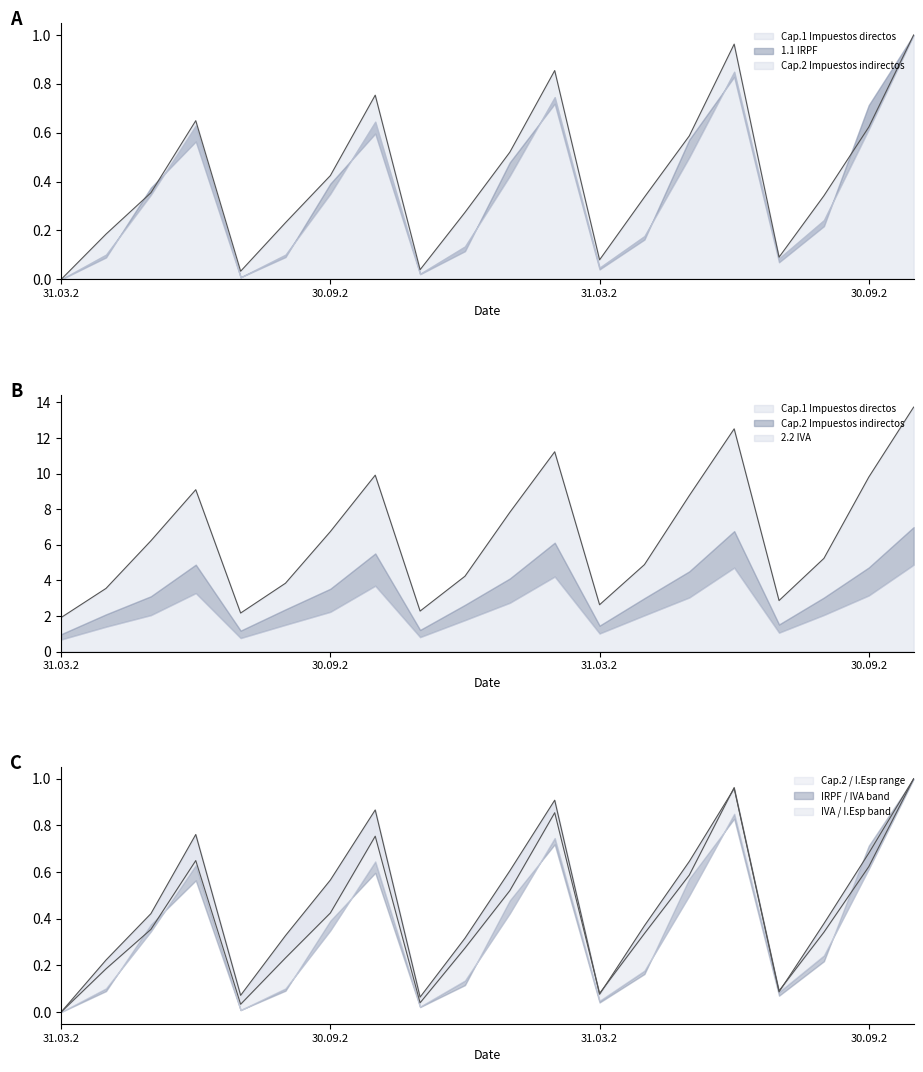

What is the greatest value displayed?

13.7